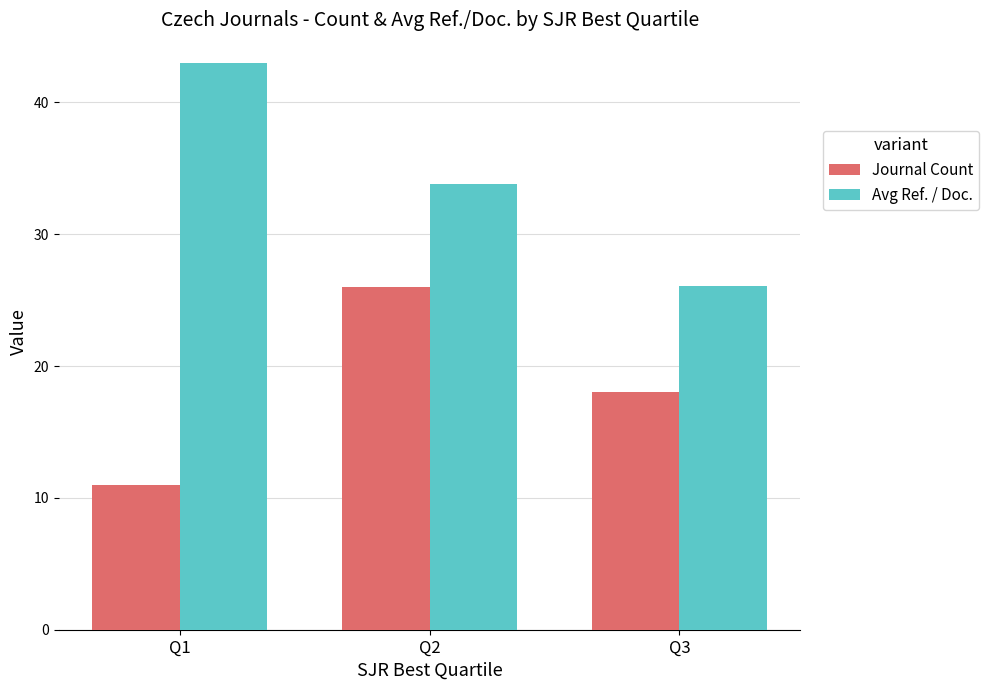

Reading left to right, transcribe all the data shown in this chart.

Journal Count: 11.0	26.0	18.0
Avg Ref. / Doc.: 43.0	33.8	26.1